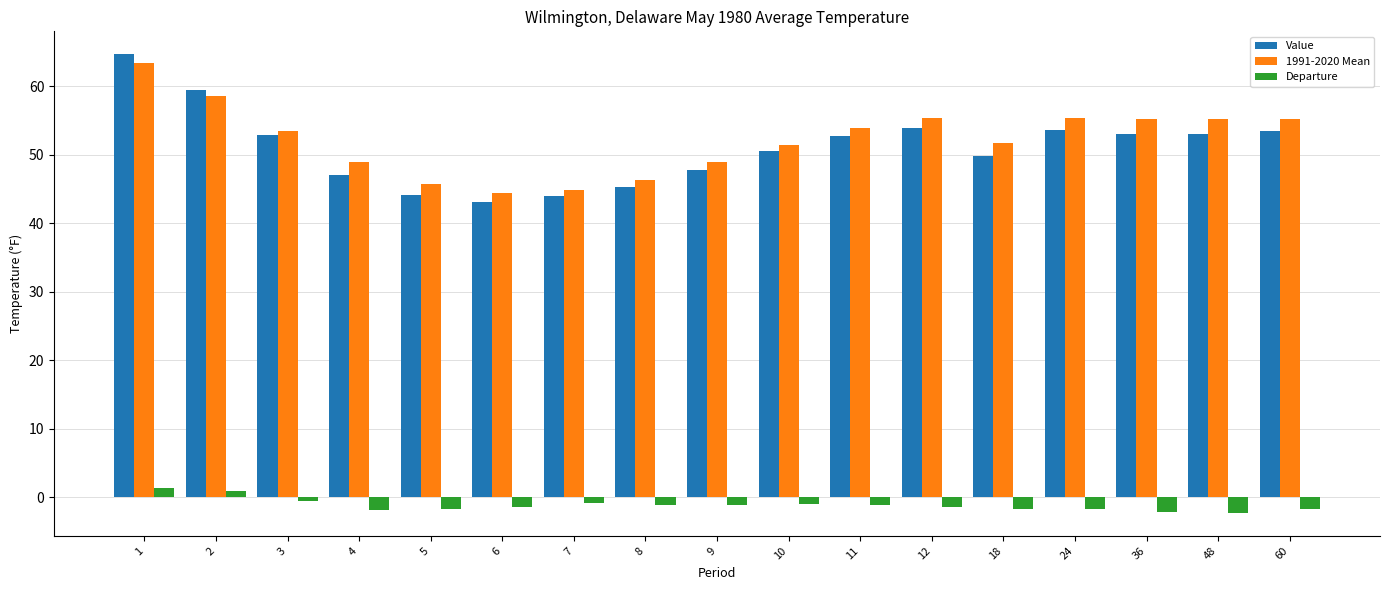

Between 7 and 12, which series saw the biggest shift?

1991-2020 Mean